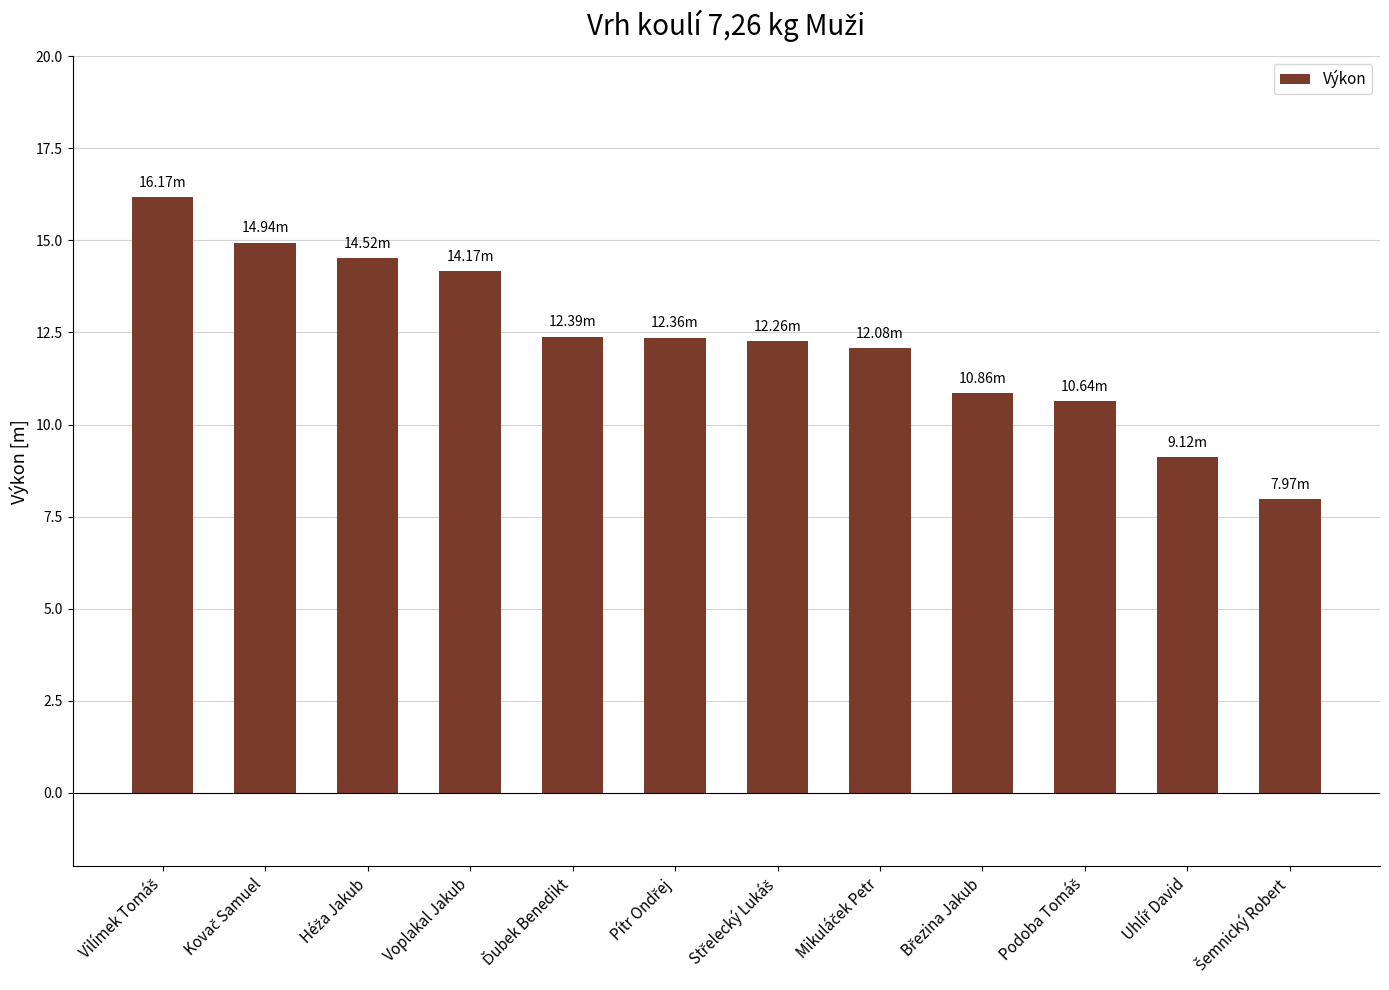

What is the minimum value shown in the chart?

8.0